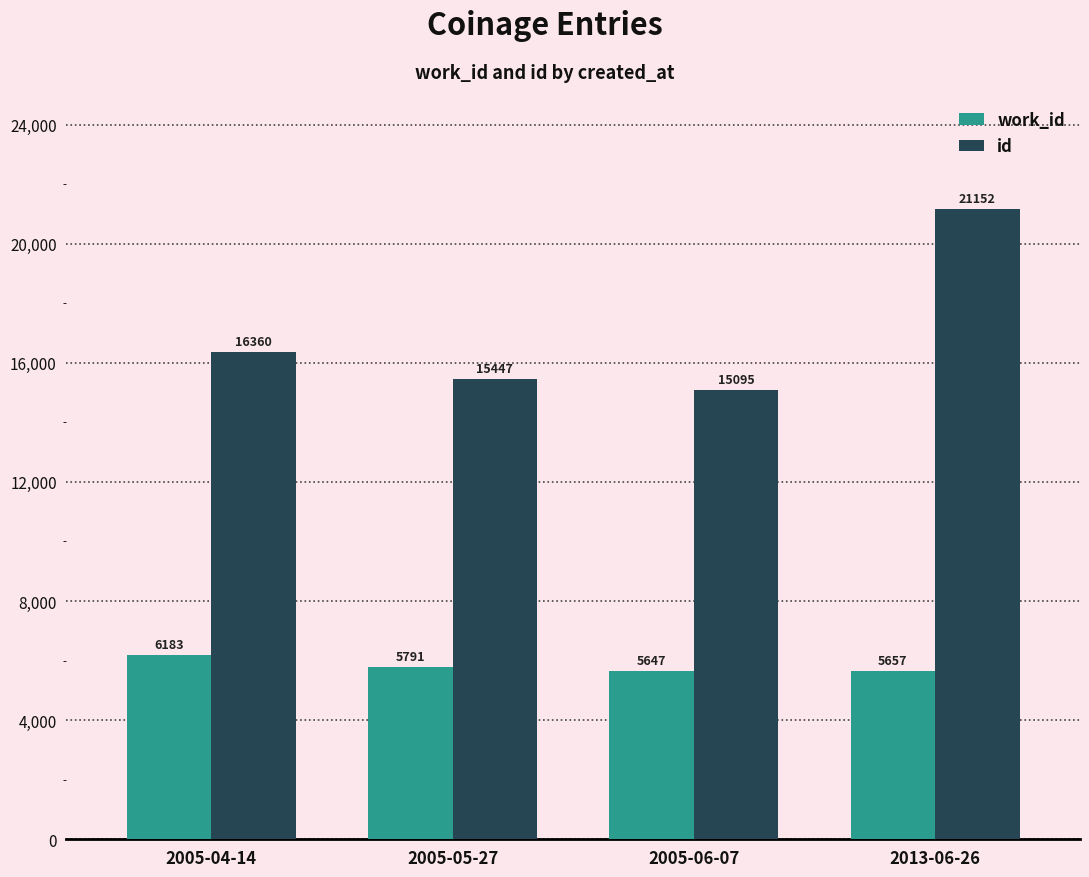

What are all the series names shown in the legend?

work_id, id